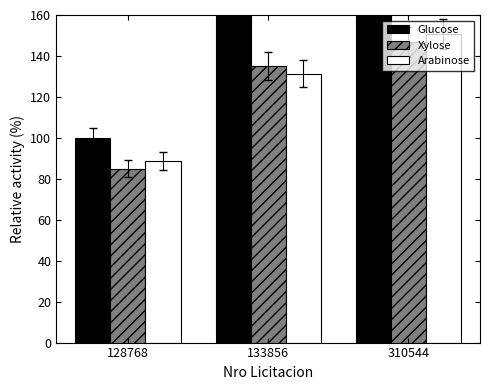

How many categories are shown in the chart?

3